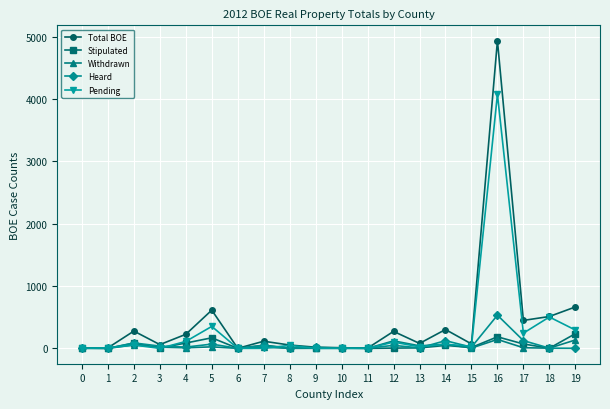

What is the maximum value shown in the chart?

4936